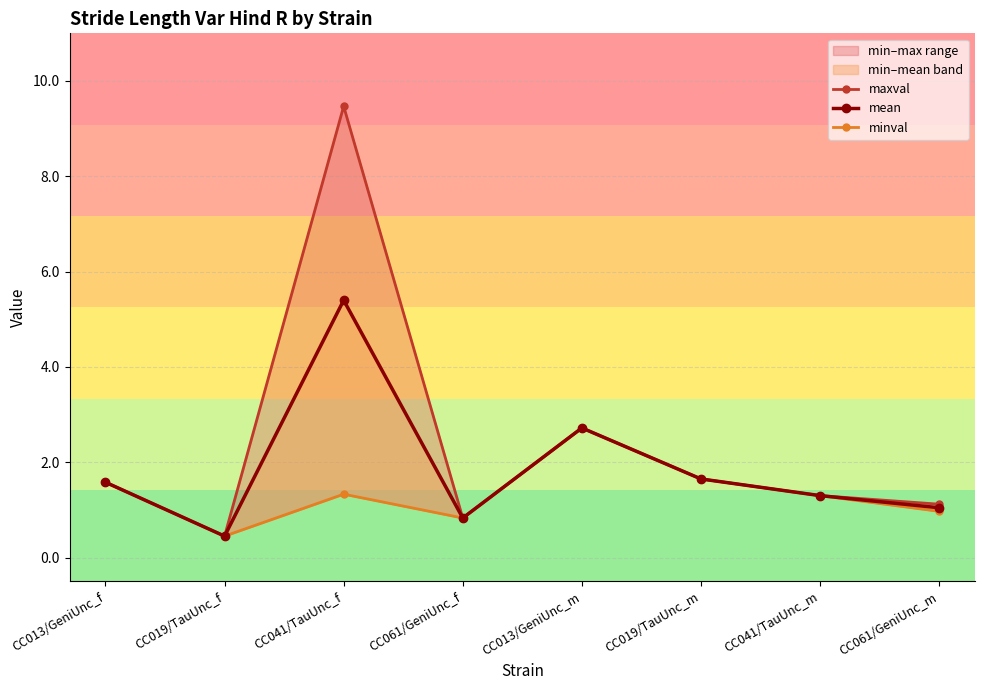

Which series changed the most between CC061/GeniUnc_f and CC061/GeniUnc_m?

maxval